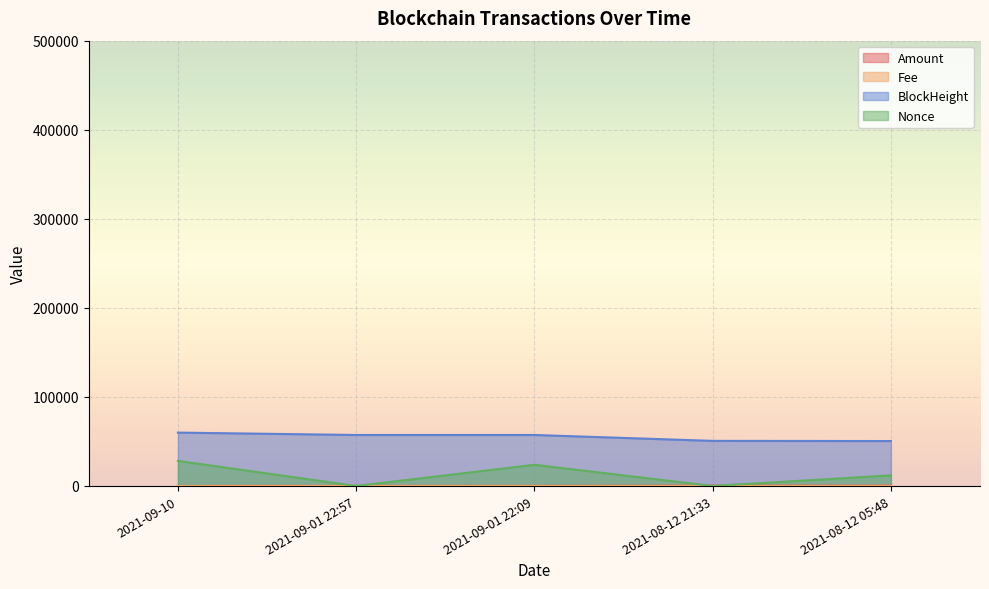

True or false: BlockHeight has more than 0 points higher than both neighbors.

False